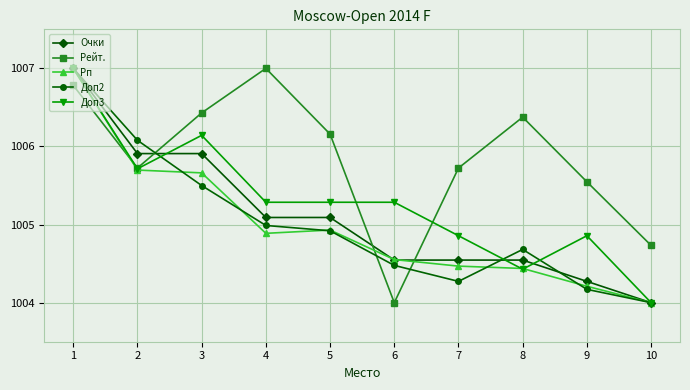

Is it true that Рейт. equals 1713.4 at 8?

False